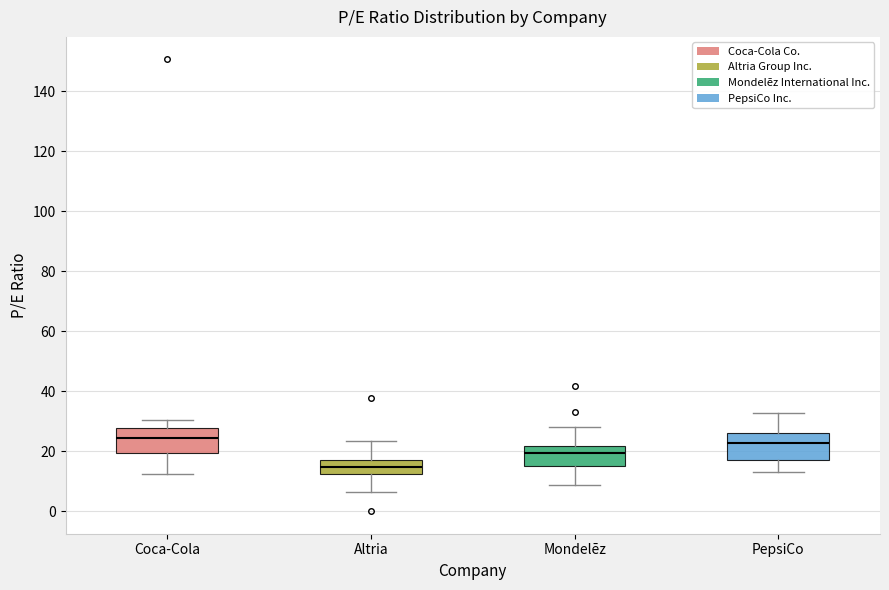

Reading left to right, read every box against the y-axis: the position of its median line, the range the box covers, and the ends of its whiskers. The values are not printed on the chart, so give them approximately, as read against the axis.

Coca-Cola: median 24, box 20 to 28, whiskers 12 to 30
Altria: median 14, box 12 to 18, whiskers 6 to 24
Mondelēz: median 20, box 16 to 22, whiskers 8 to 28
PepsiCo: median 22, box 18 to 26, whiskers 14 to 32